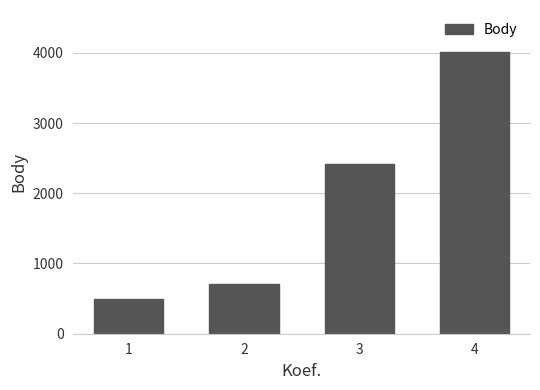

What is the smallest value displayed?

491